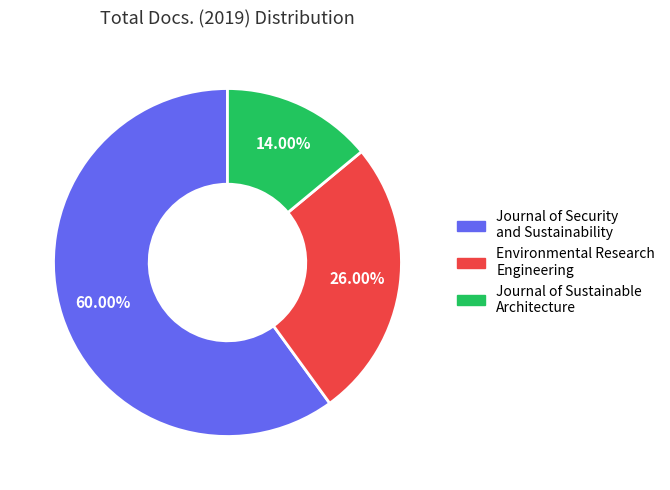

To the nearest percent, what is the difference between the largest and smallest slice percentages?

46%